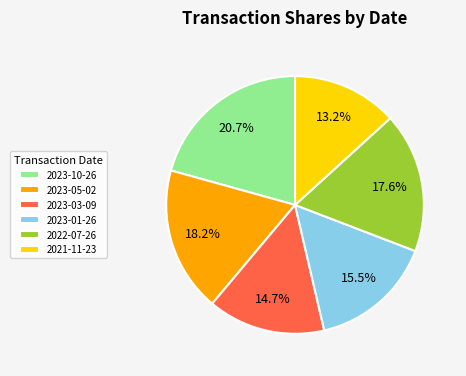

The 2021-11-23 slice represents 13% of the pie. True or false?

True